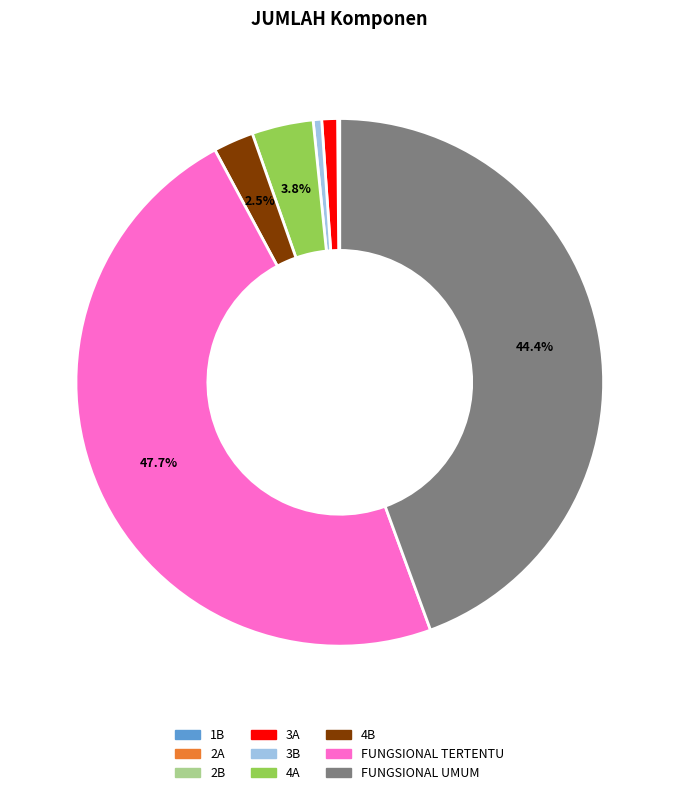

Combined, do 3A and 3B account for over 50%?

No